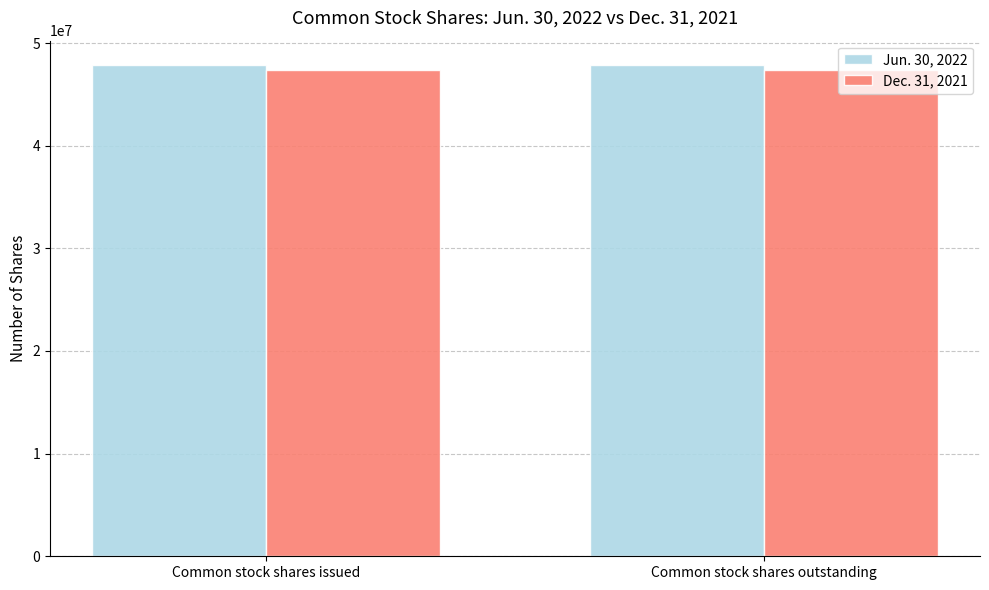

What is the difference between the highest and lowest values at Common stock shares outstanding?

436304